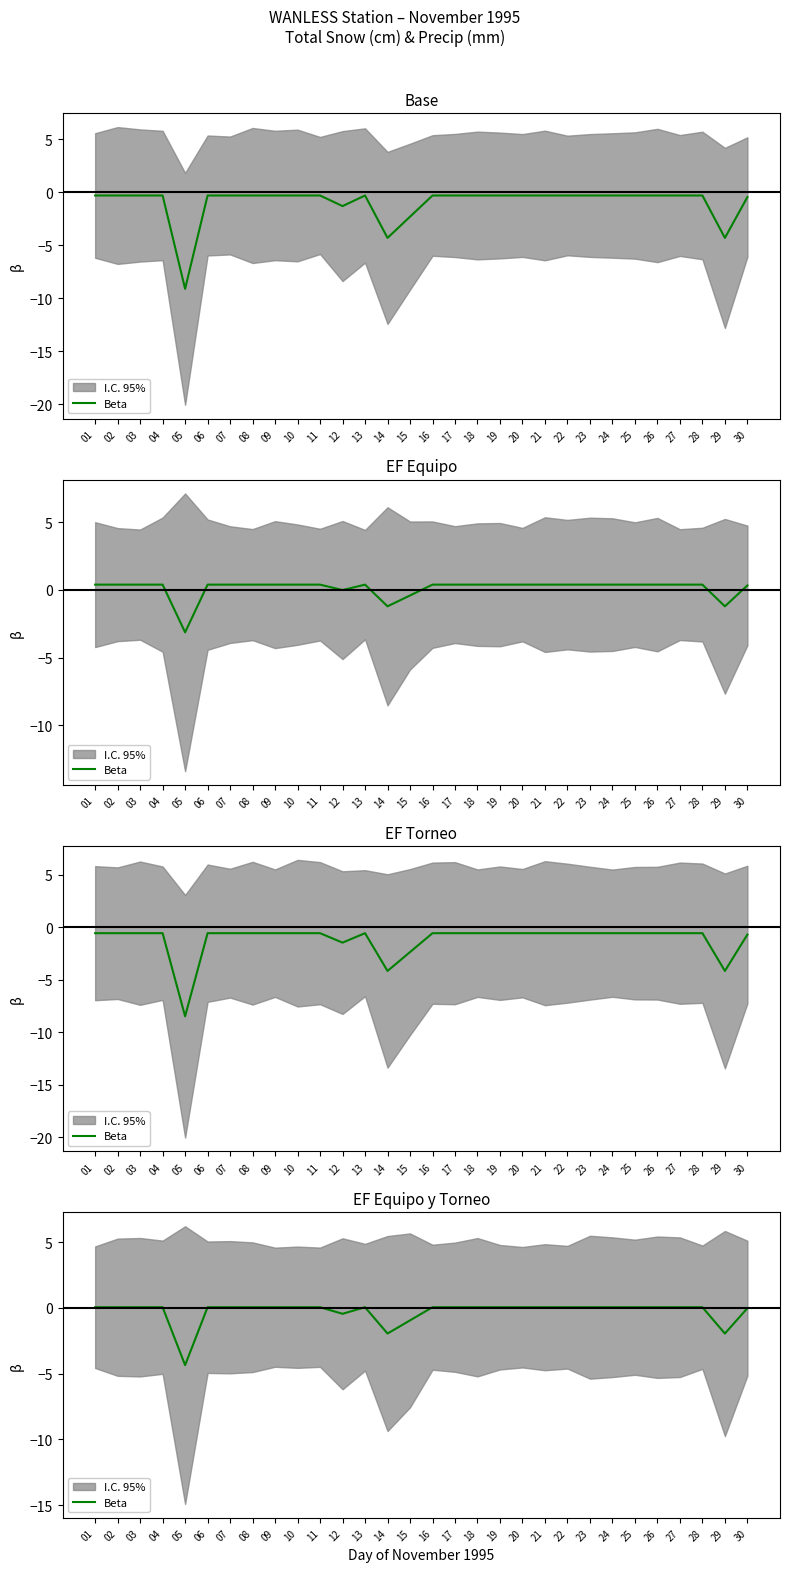

What is the value of the 28th point from the left?

0.1